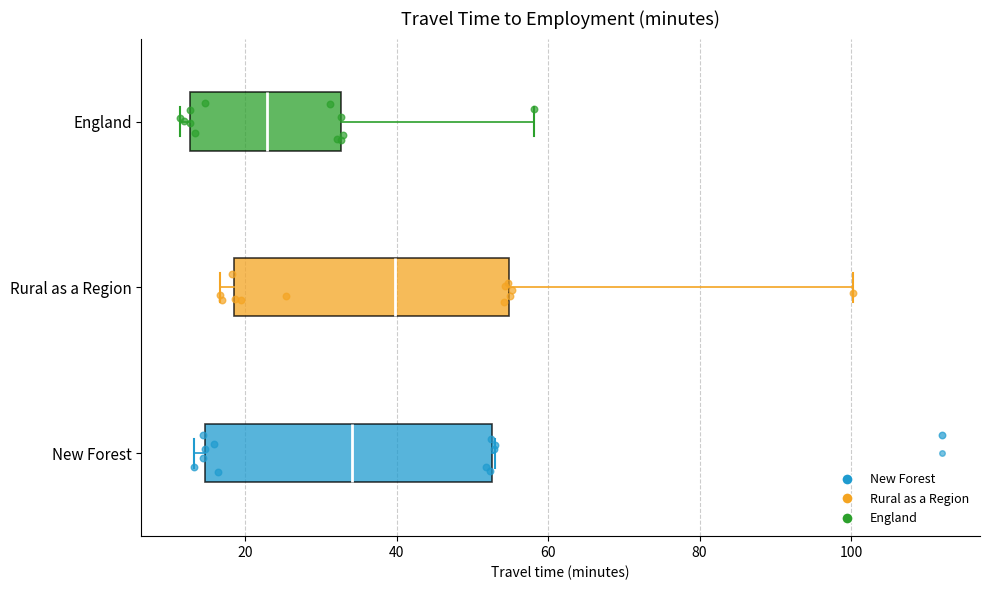

Which box's median line is the furthest to the left?

England